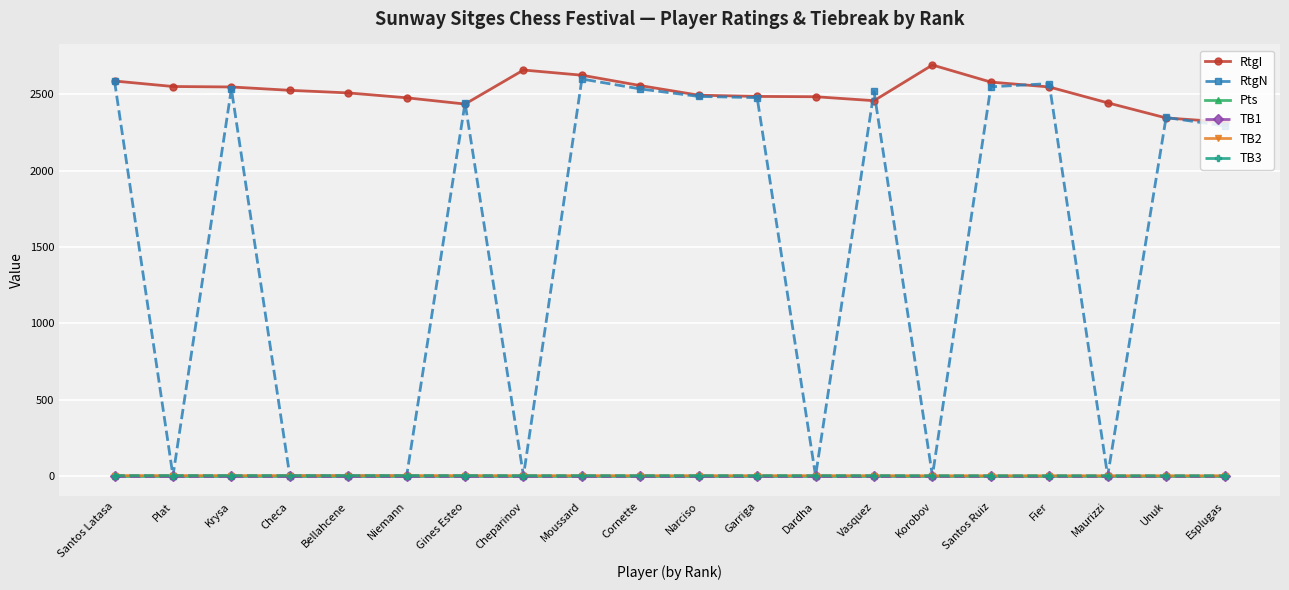

Does the chart have visible grid lines?

Yes